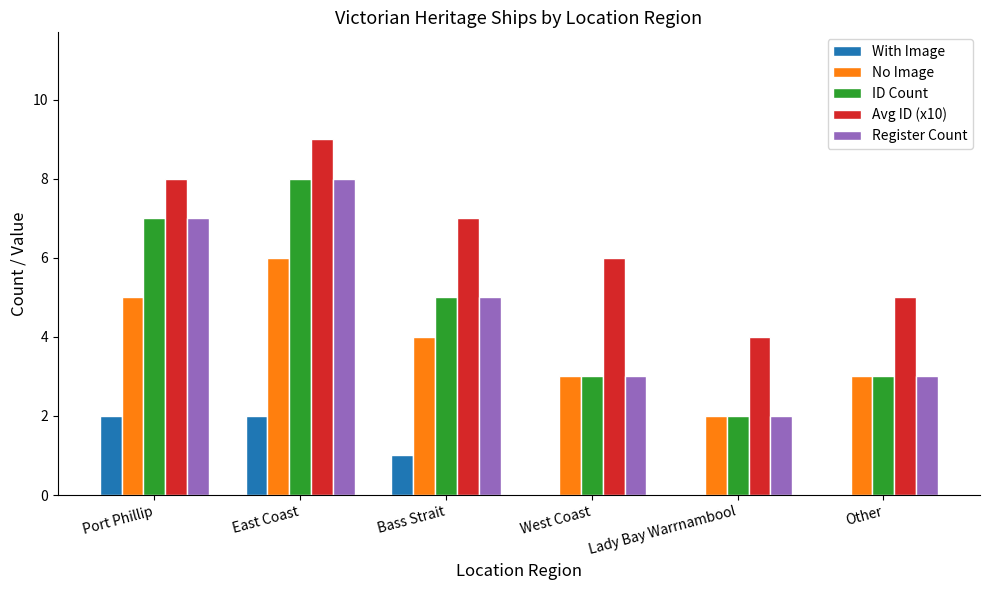

Count the number of categories in the chart.

6